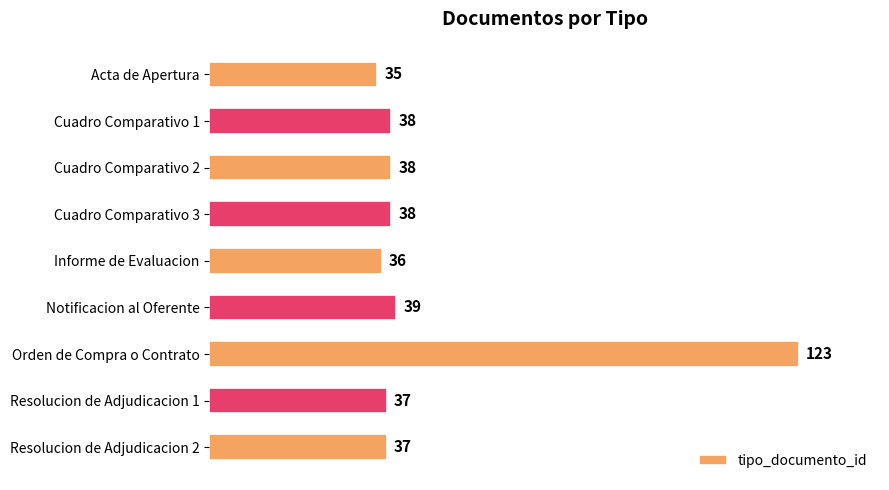

What is the smallest value displayed?

35